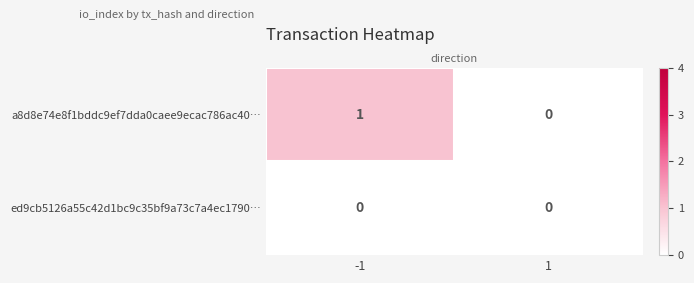

At which category is the sum across all series the highest?

-1